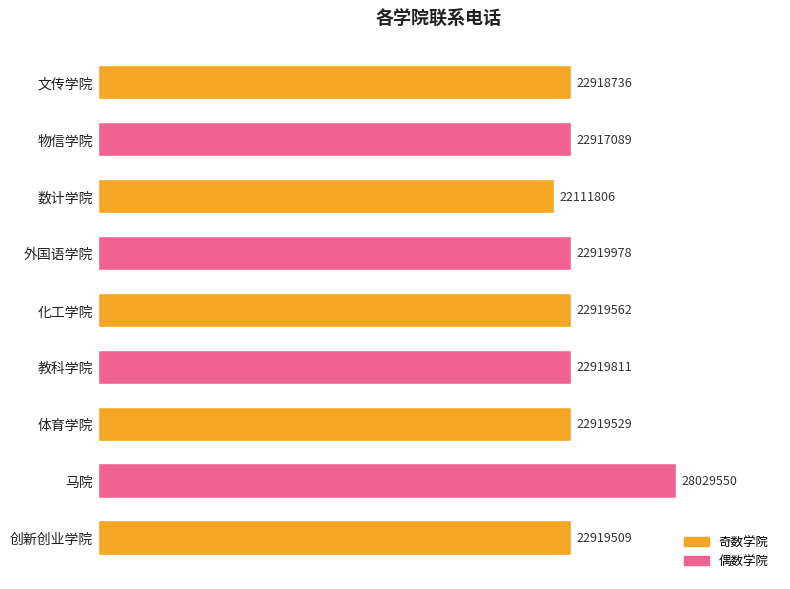

At which category does the chart reach its peak across all series?

马院